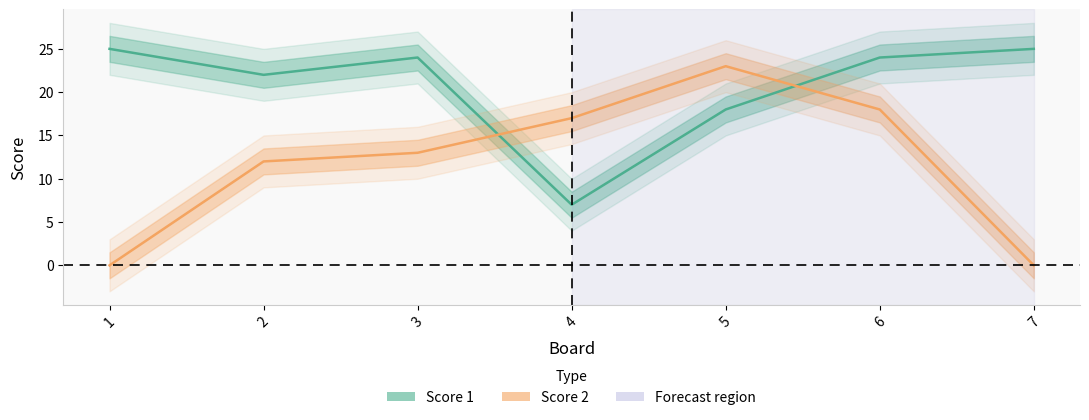

The value of Score 2 at 4 is 17. True or false?

True